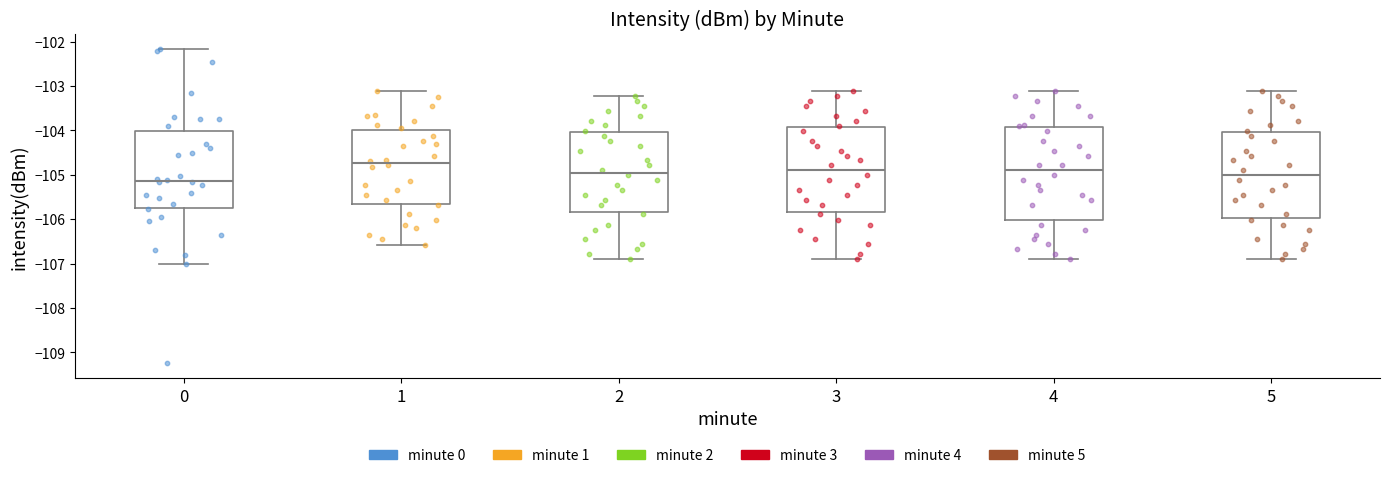

Where does the lower whisker of the box at x = 0 end on the y-axis? The values are not printed on the chart, so give them approximately, as read against the axis.

-107.0